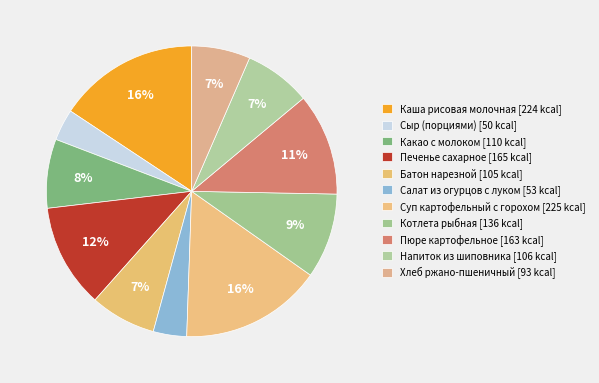

What percentage is the Каша рисовая молочная slice, to the nearest percent?

16%